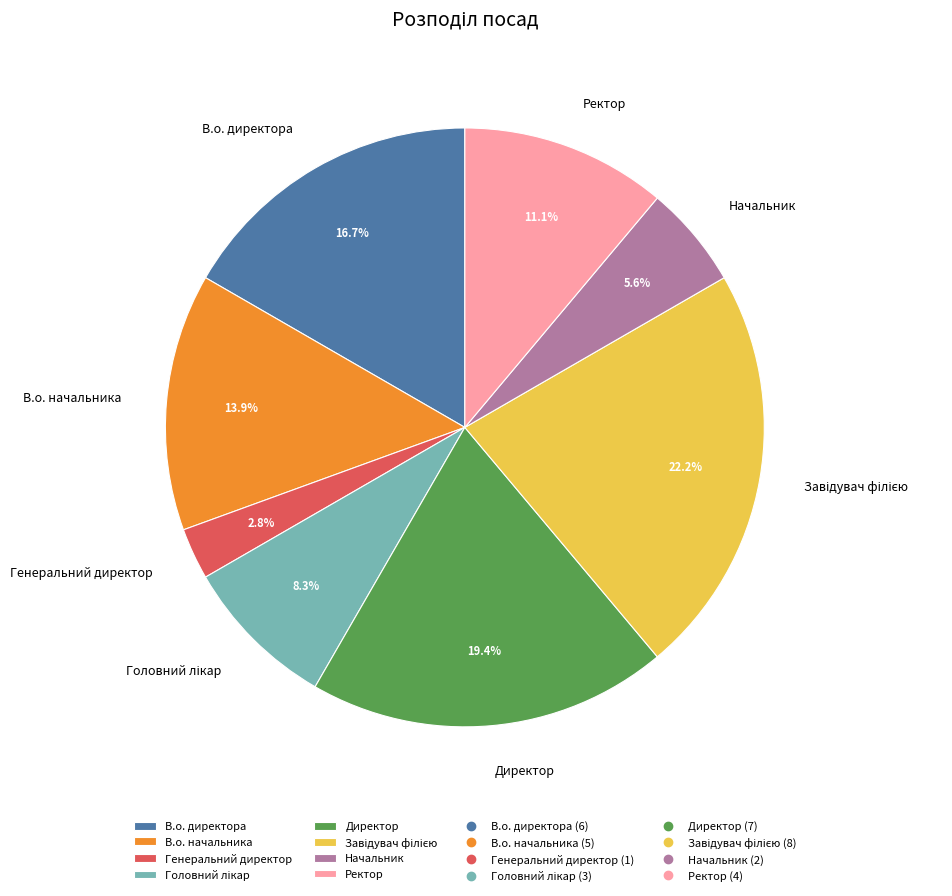

What is the smallest slice in the pie chart?

Генеральний директор